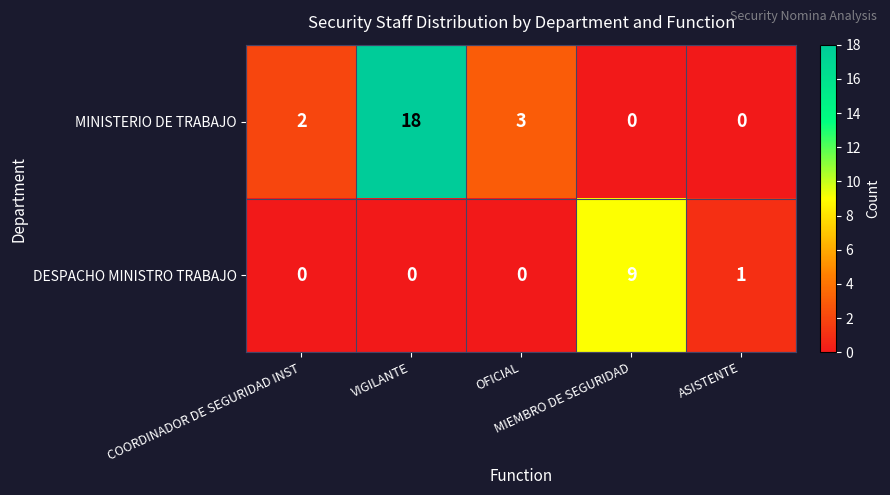

Which series has the largest range (max minus min)?

MINISTERIO DE TRABAJO